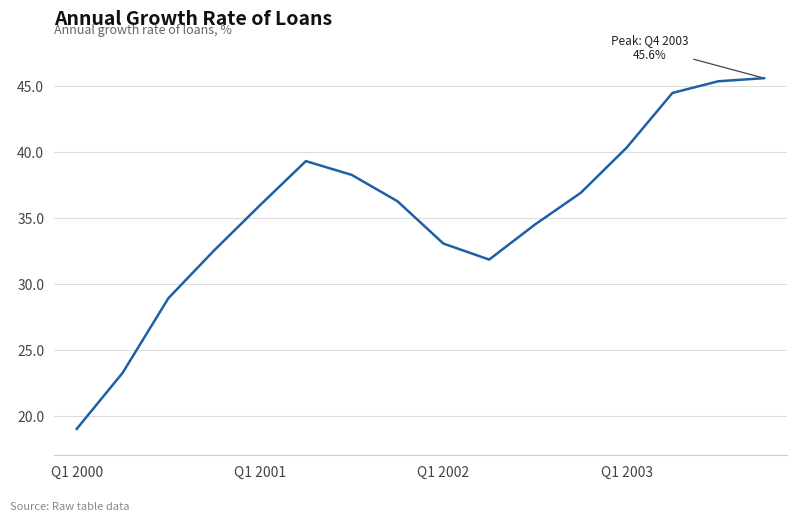

What is the sum of all values?

565.6